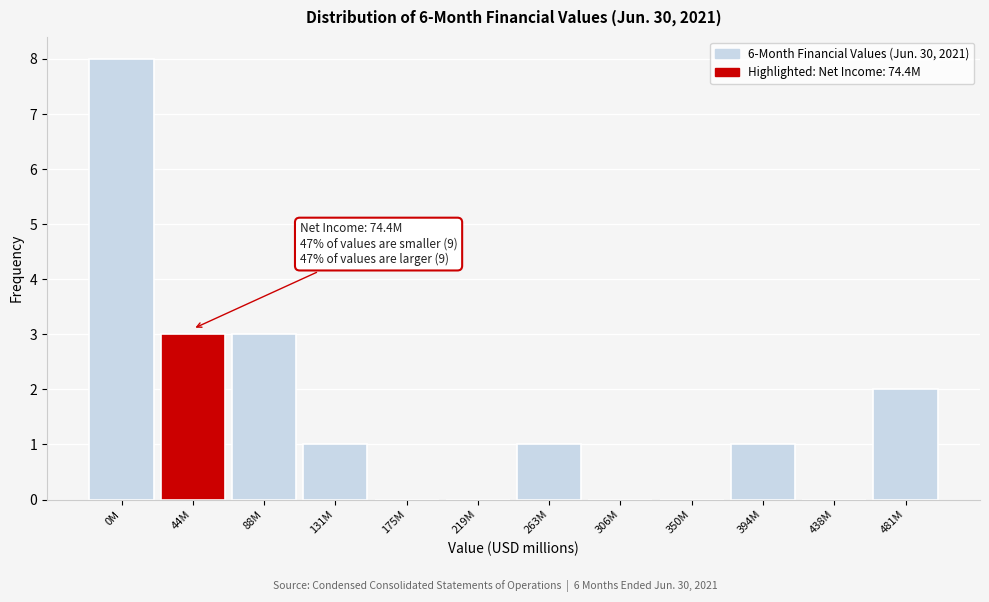

Reading left to right, list all the values displayed in this chart.

0M=8	44M=3	88M=3	131M=1	175M=0	219M=0	263M=1	306M=0	350M=0	394M=1	438M=0	481M=2